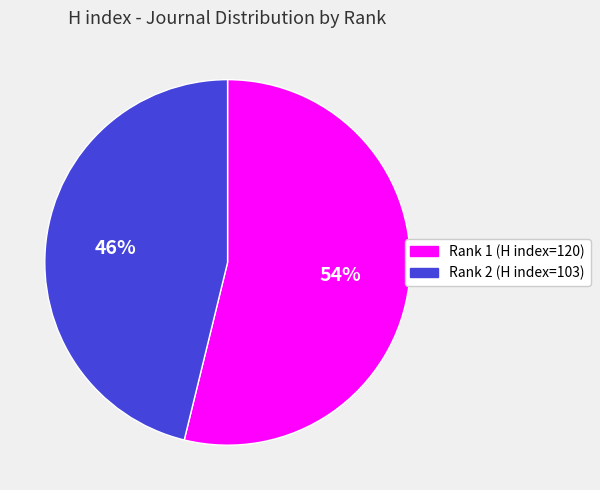

Which category has the smallest portion of the pie?

Rank 2